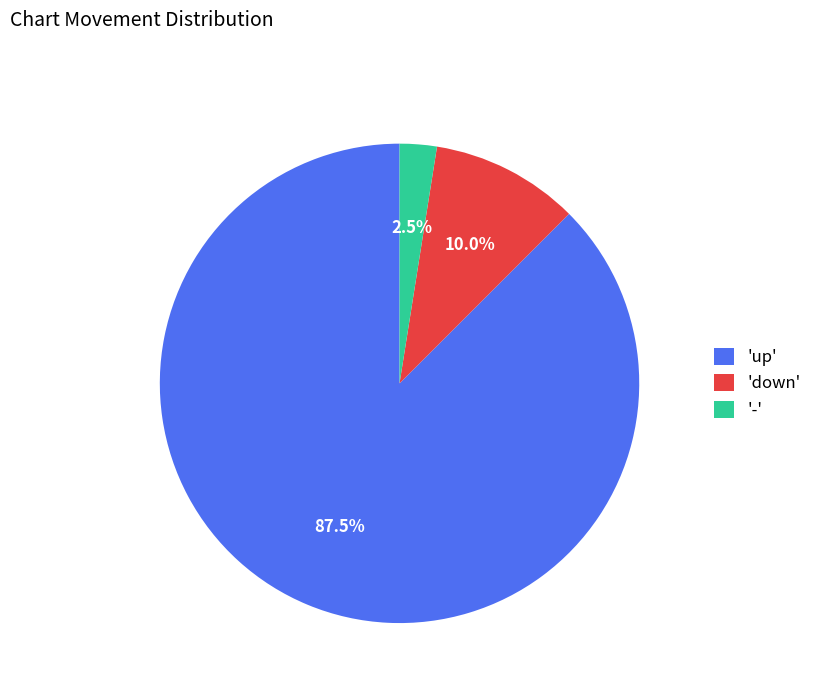

What is the largest slice in the pie chart?

'up'